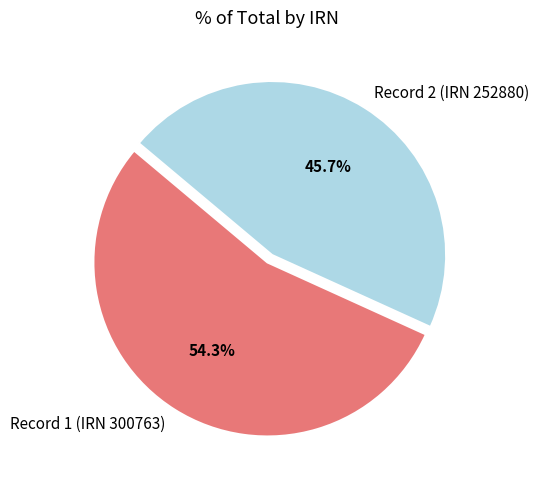

Is the sum of Record 2 (IRN 252880) and Record 1 (IRN 300763) greater than half?

Yes